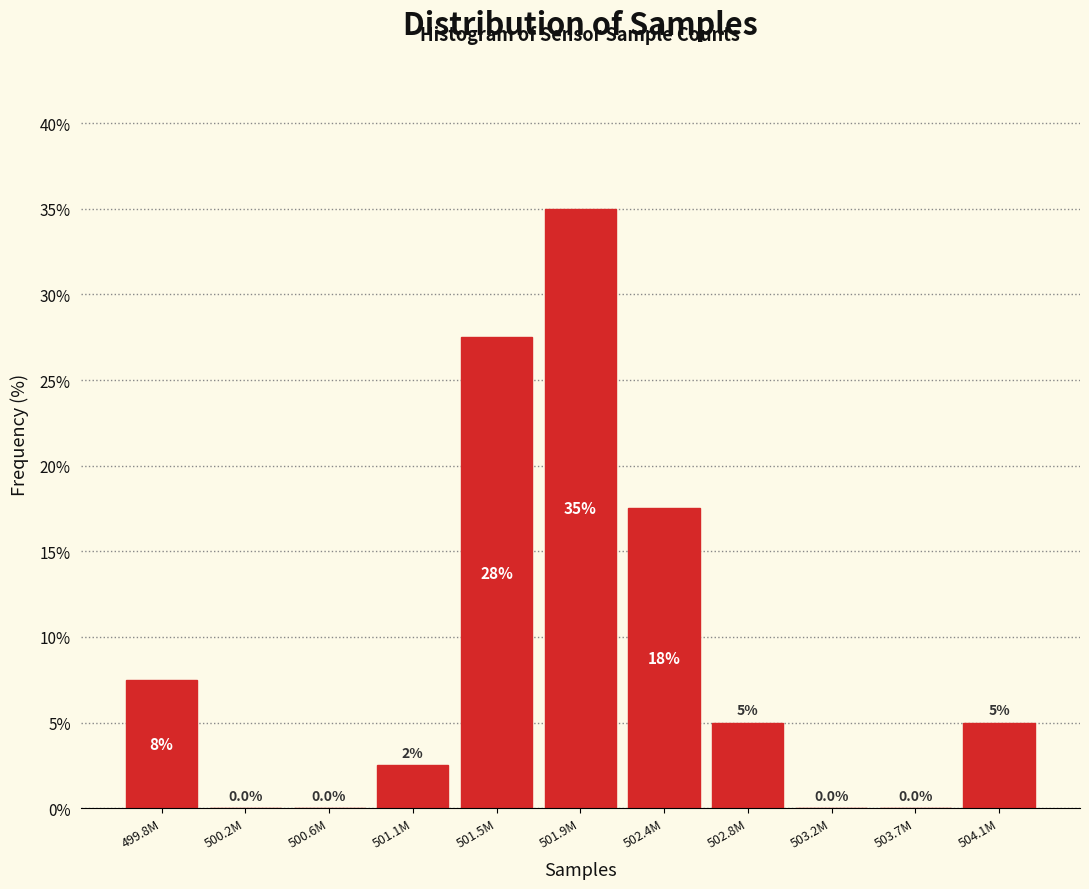

Reading right to left, list all the values displayed in this chart.

504.1M=5.0	503.7M=0.0	503.2M=0.0	502.8M=5.0	502.4M=17.5	501.9M=35.0	501.5M=27.5	501.1M=2.5	500.6M=0.0	500.2M=0.0	499.8M=7.5